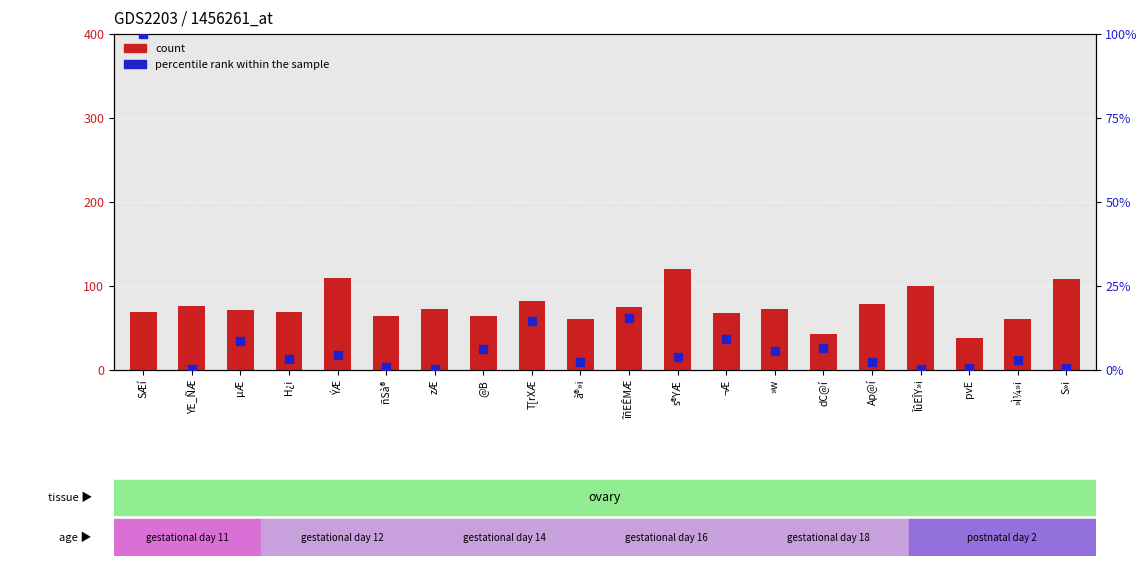

Which series has the largest Y range (max minus min)?

percentile rank within the sample